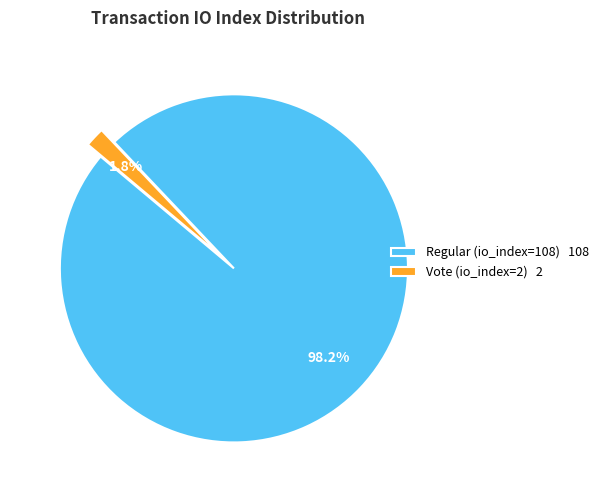

Is it true that Vote (io_index=2) is 2% of the pie?

True